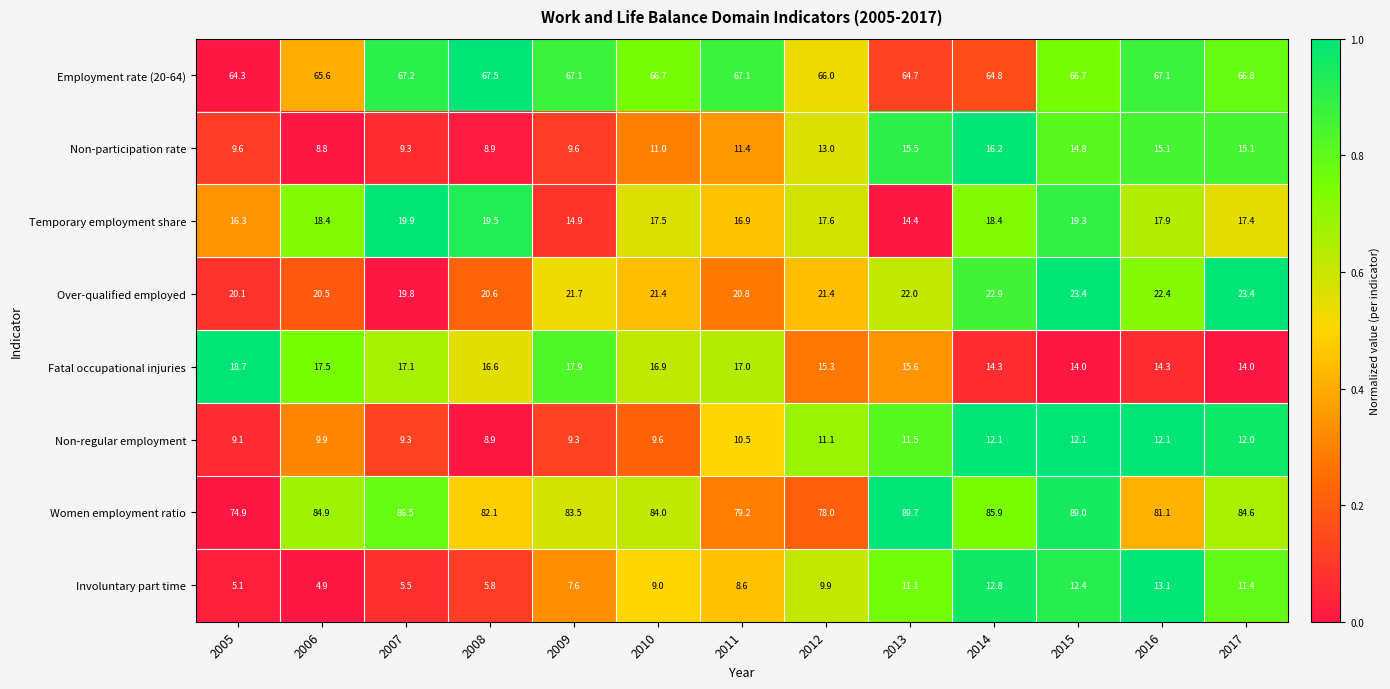

What is the difference between the maximum and minimum values in the Involuntary part time series?

8.2